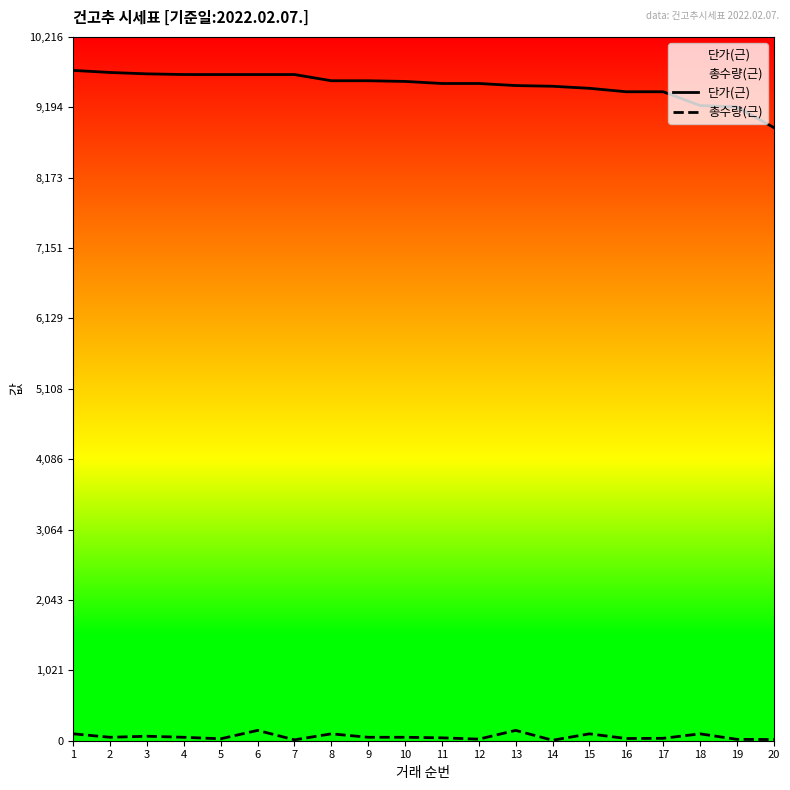

Where is 단가(근) nearest to the value 9315?

18